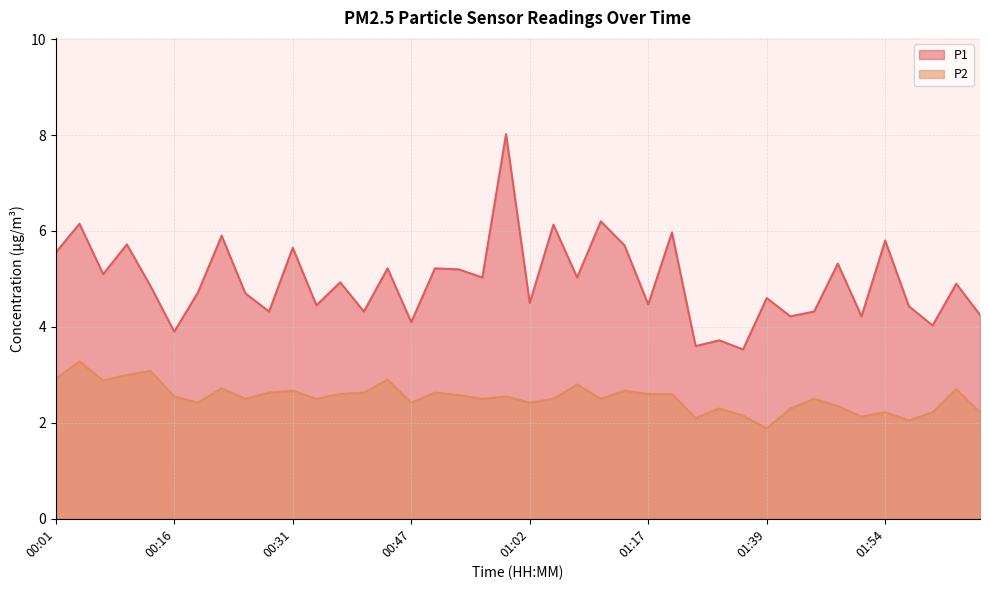

At which category does P1 reach its first local peak?

00:04